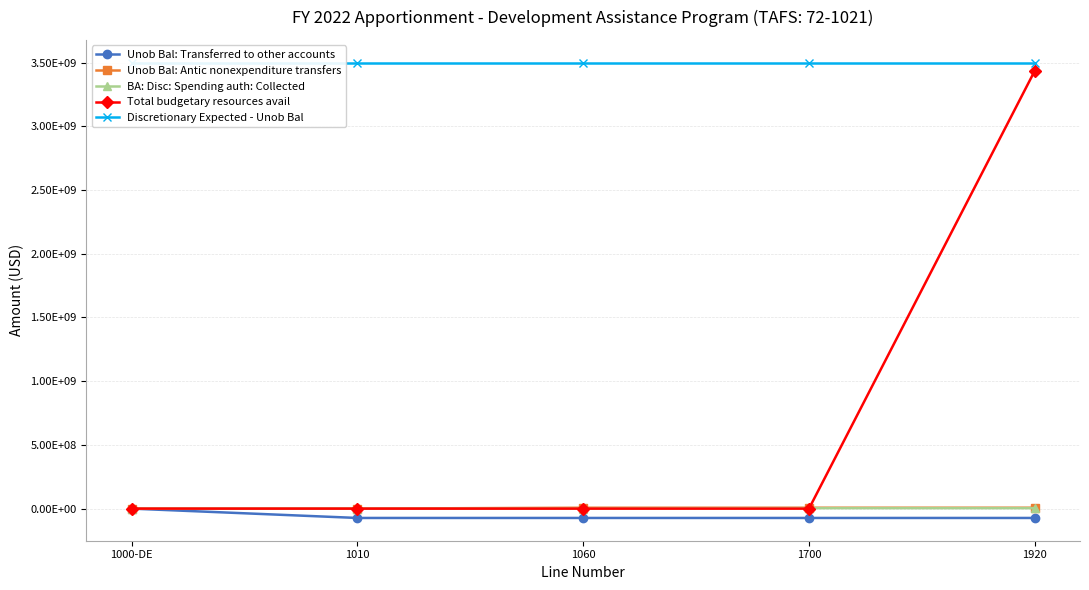

Does the chart display data point markers on the line(s)?

Yes